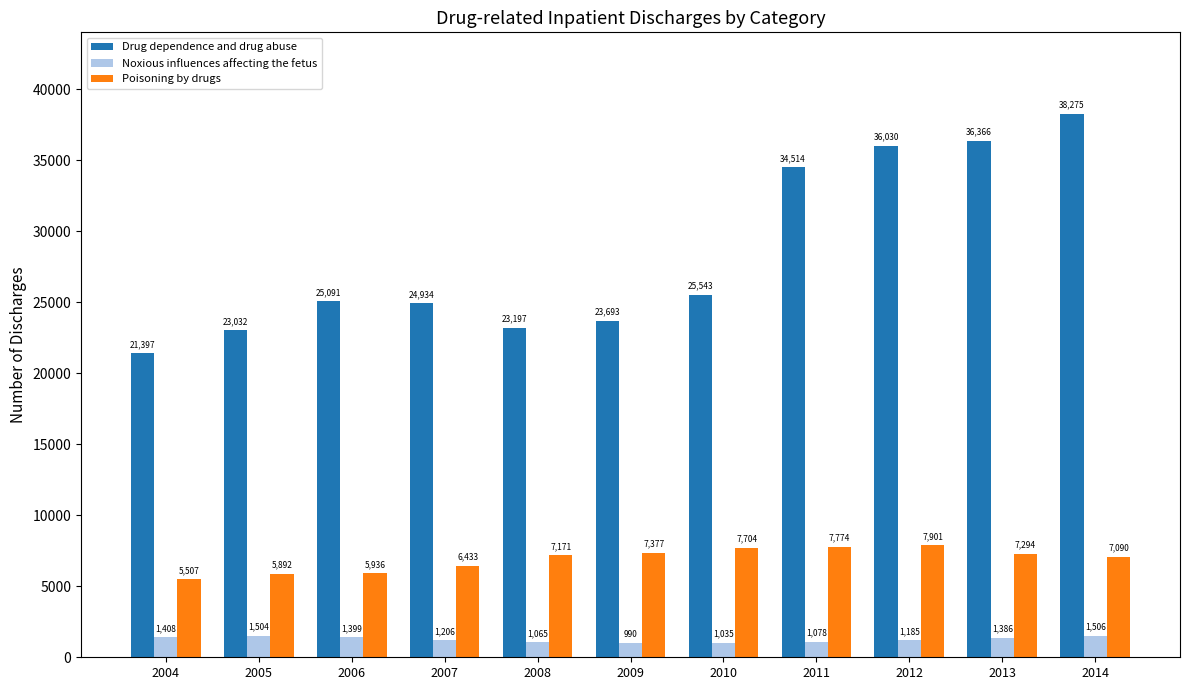

At 2004, list the series in order from smallest to largest.

Noxious influences affecting the fetus, Poisoning by drugs, Drug dependence and drug abuse